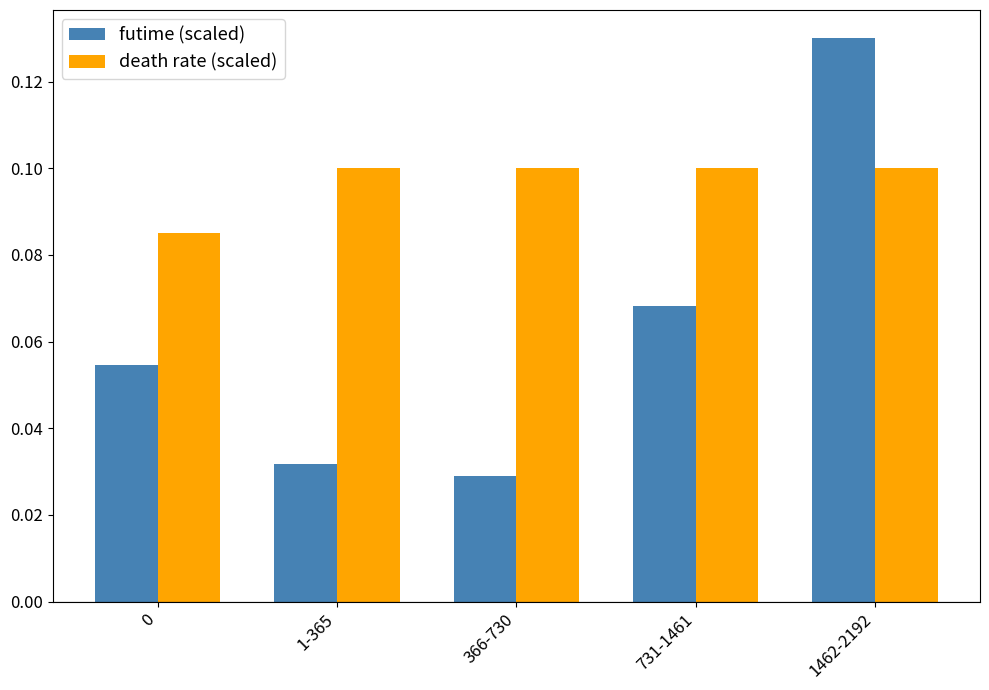

Which category has the highest value across all series?

1462-2192